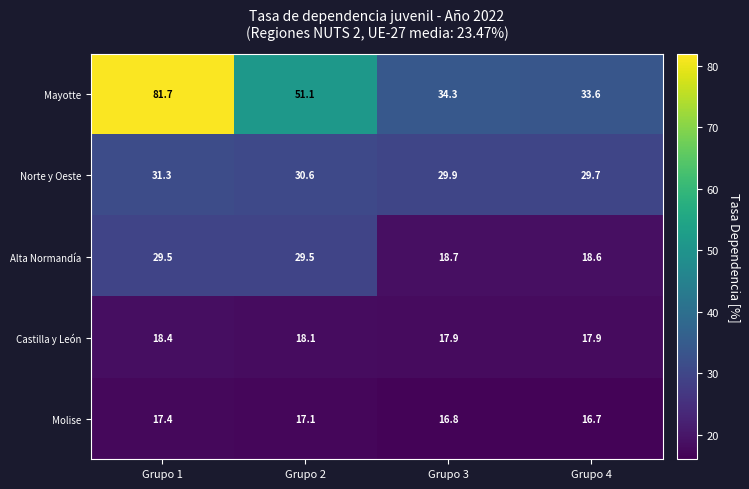

At Grupo 2, list the series in order from smallest to largest.

Molise, Castilla y León, Alta Normandía, Norte y Oeste, Mayotte